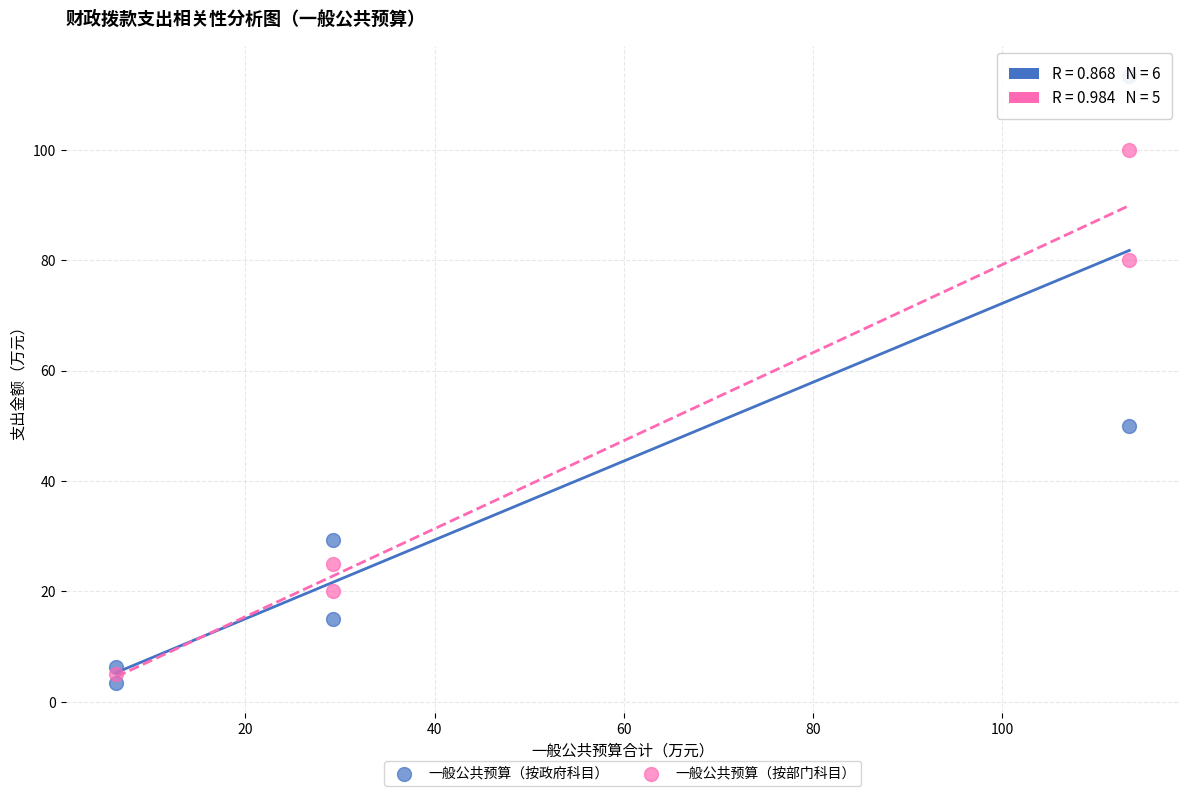

Which series has the largest Y range (max minus min)?

一般公共预算（按政府科目）